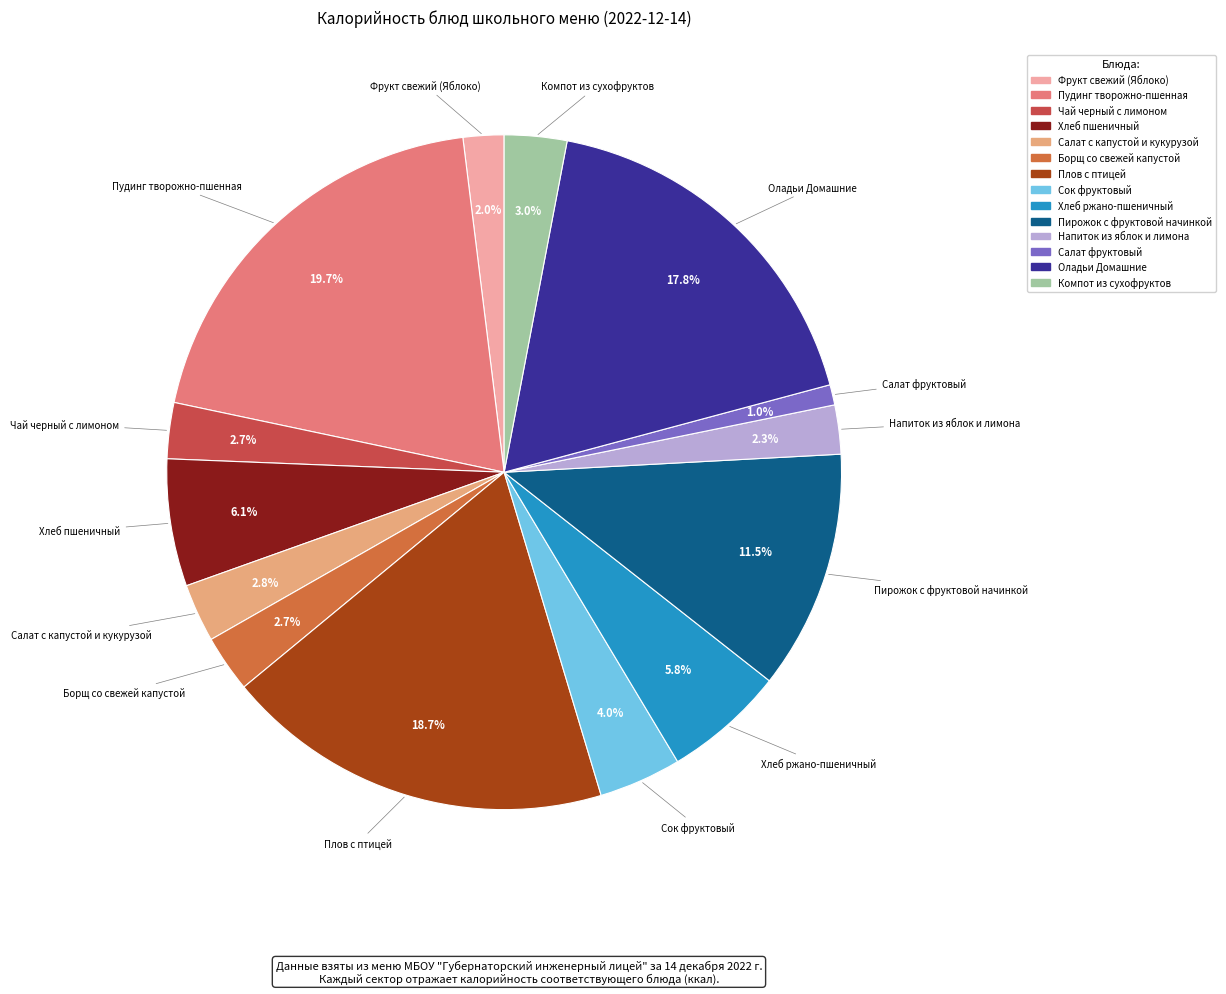

Between Хлеб пшеничный and Борщ со свежей капустой, which is larger?

Хлеб пшеничный